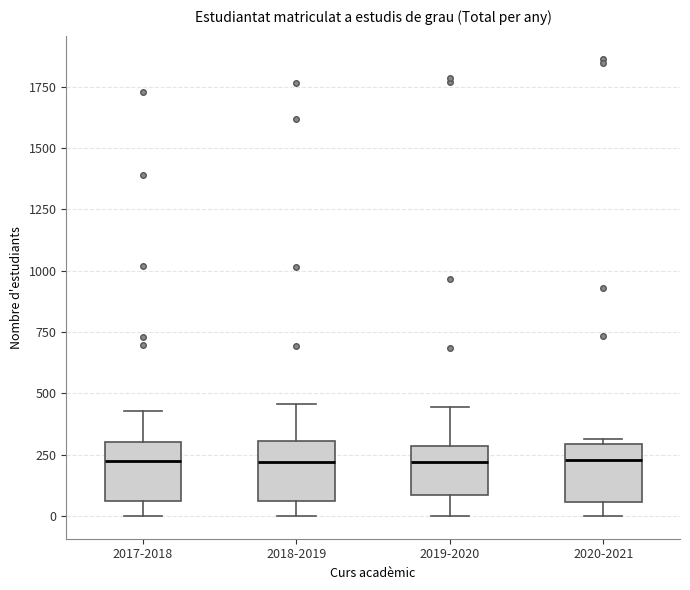

Reading left to right, transcribe this box plot: for each box, give where its median line is, the range the box spans, and where its two whiskers end, as read against the y-axis. The values are not printed on the chart, so give them approximately, as read against the axis.

2017-2018: median 200, box 50 to 300, whiskers 0 to 450
2018-2019: median 200, box 50 to 300, whiskers 0 to 450
2019-2020: median 200, box 100 to 300, whiskers 0 to 450
2020-2021: median 250, box 50 to 300, whiskers 0 to 300 (just above the box's upper edge)